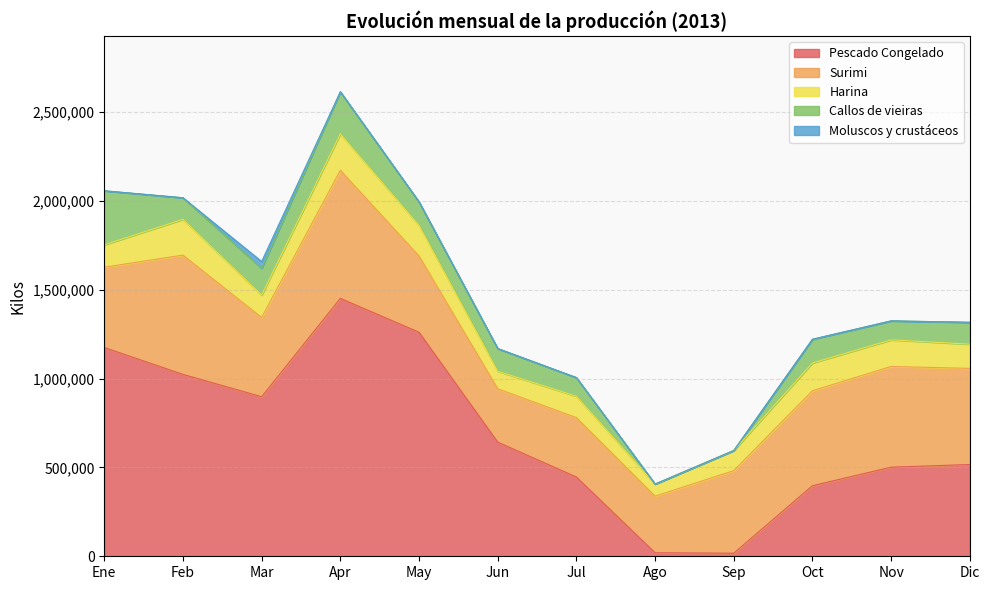

Which series changed the most between Jul and Ago?

Pescado Congelado